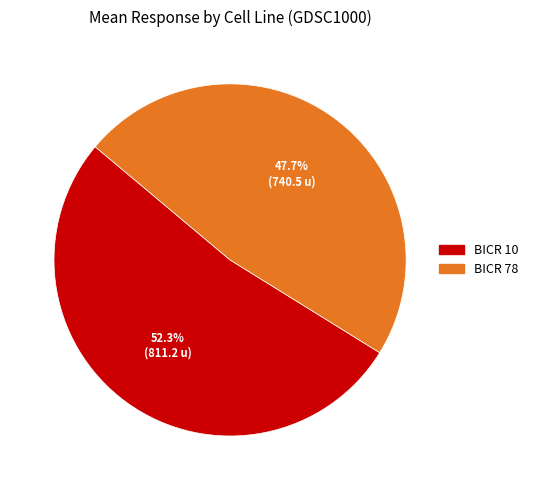

Is there any slice that represents more than half of the pie?

Yes